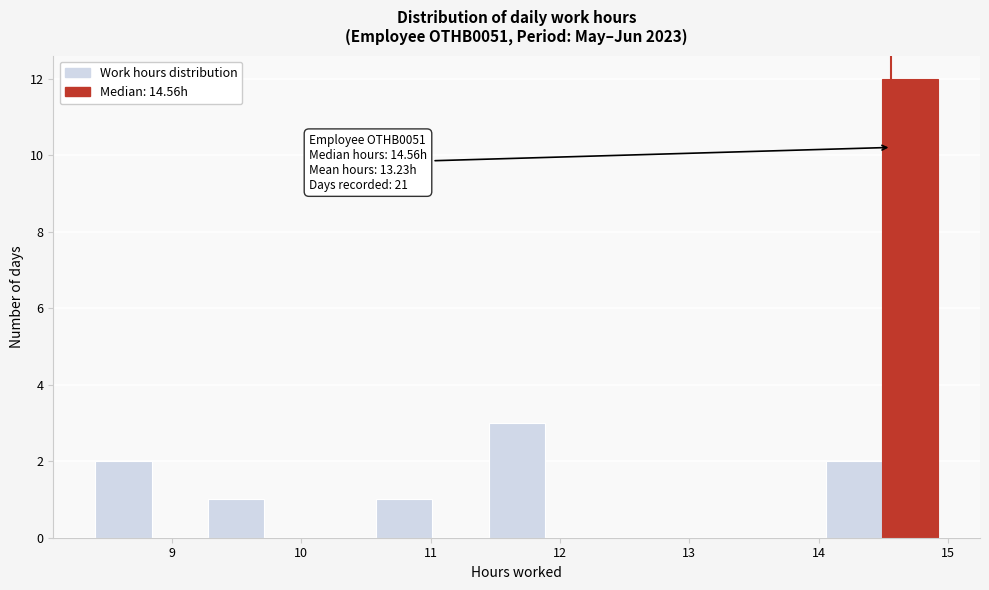

Over which range of the x-axis is the bar tallest?

14.5 to 14.9